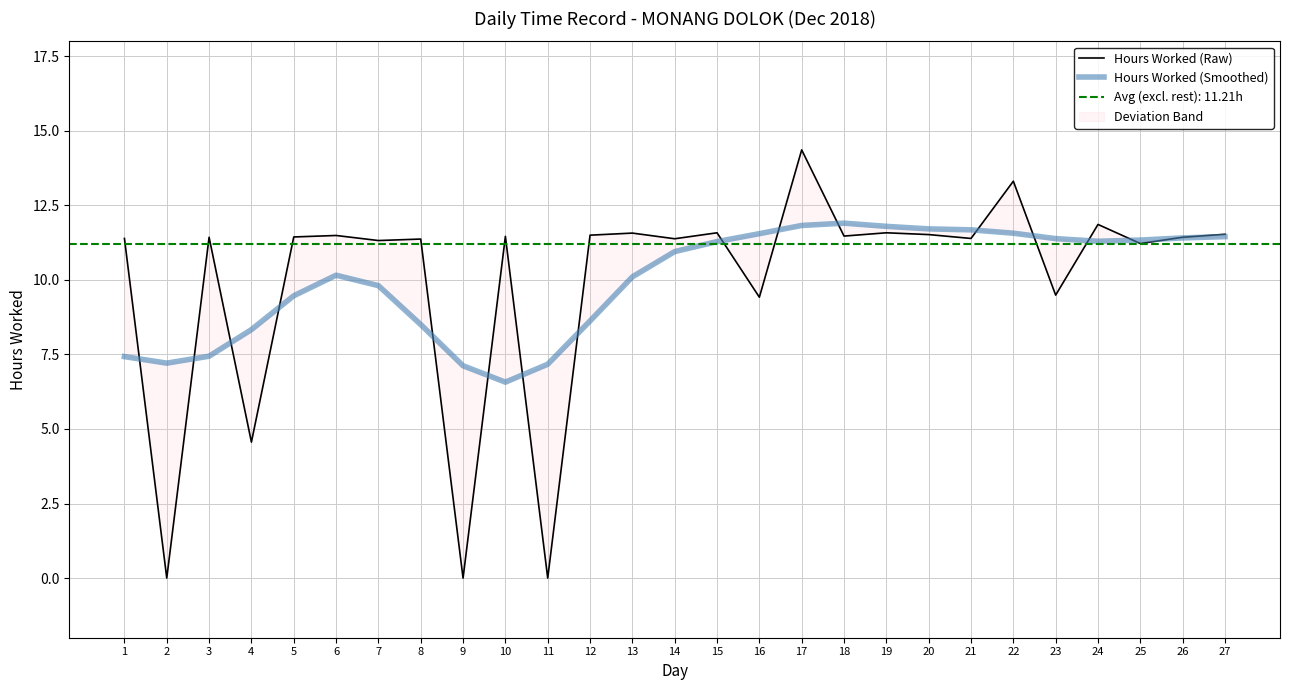

What is the total value across all series at 24?

23.2